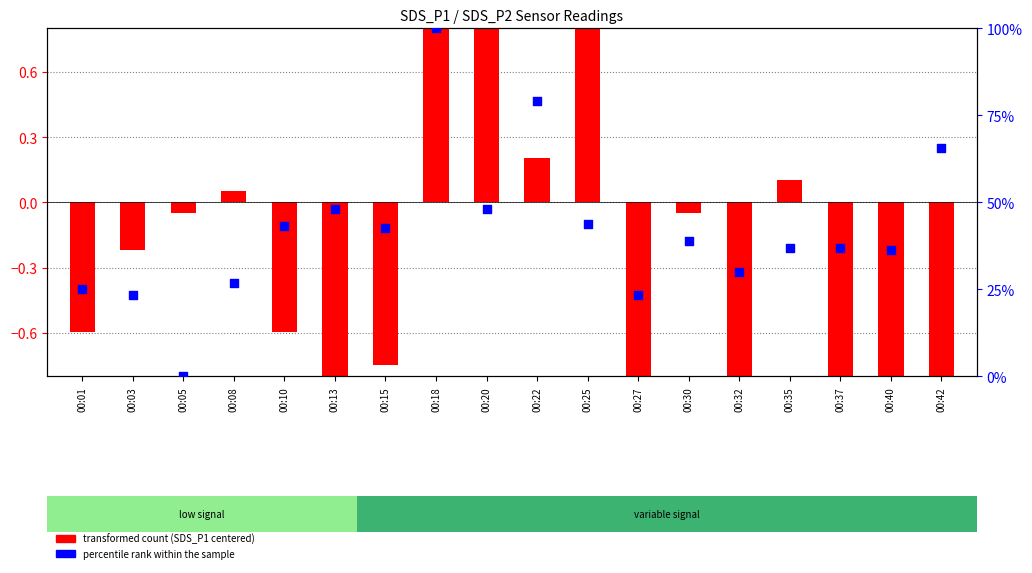

Approximately how many times larger is the value at 00:18 compared to 00:37?

2.7